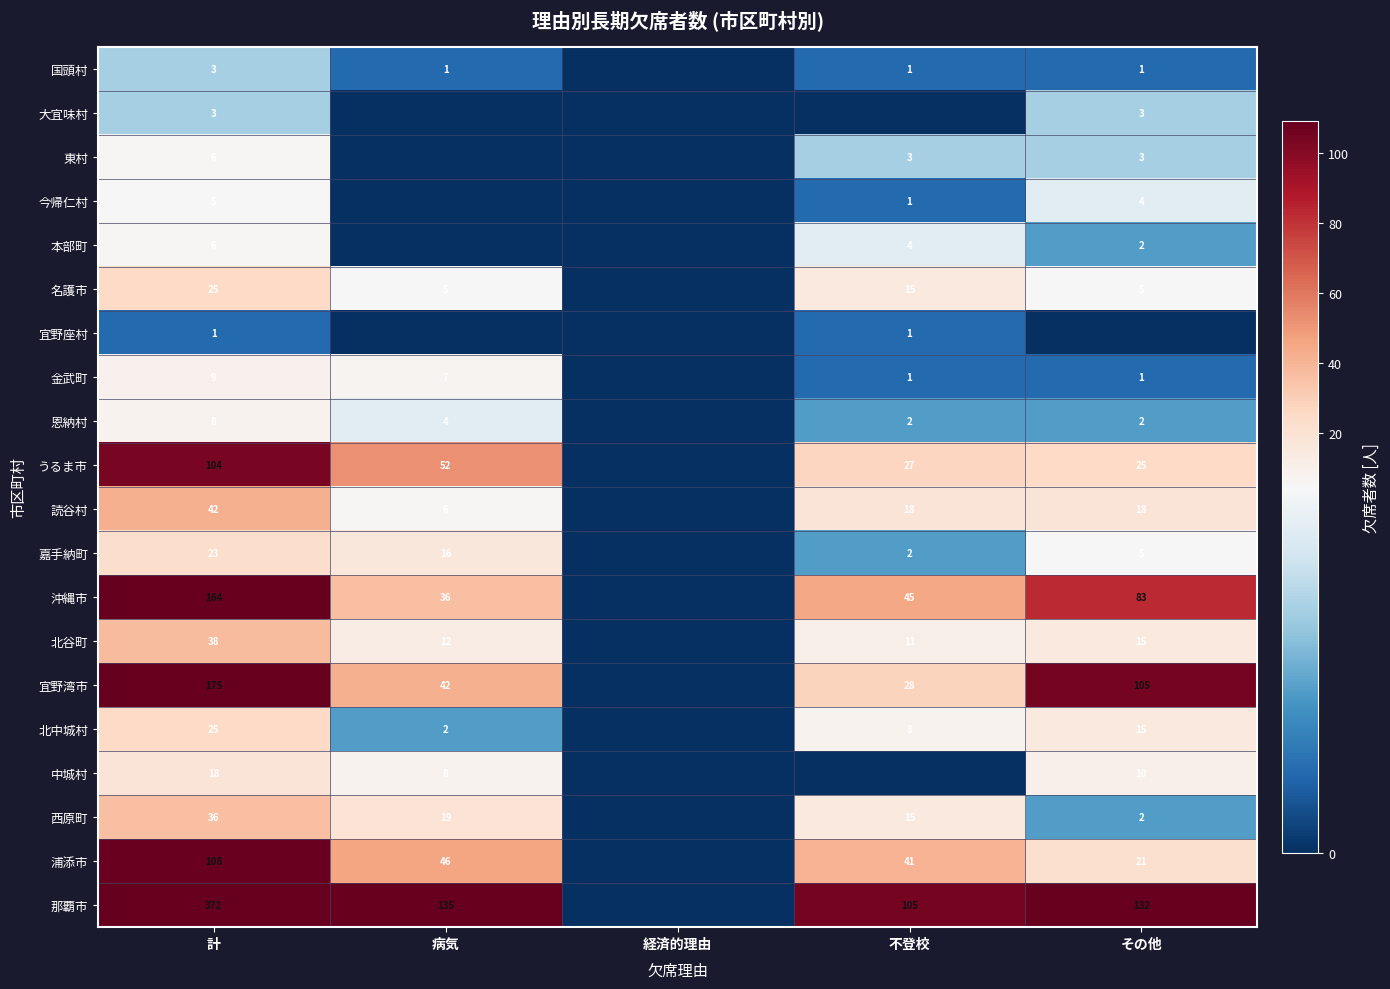

Which label corresponds to the smallest value in the chart?

経済的理由